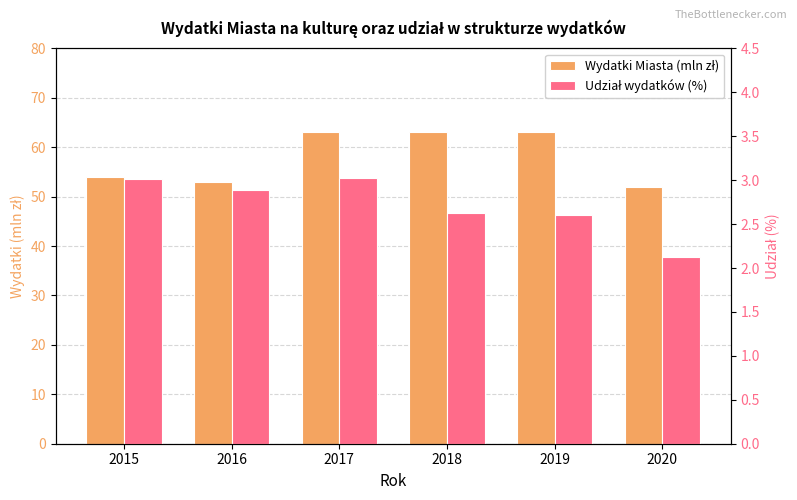

Rank the categories by Udział wydatków (%) value from highest to lowest.

2017, 2015, 2016, 2018, 2019, 2020